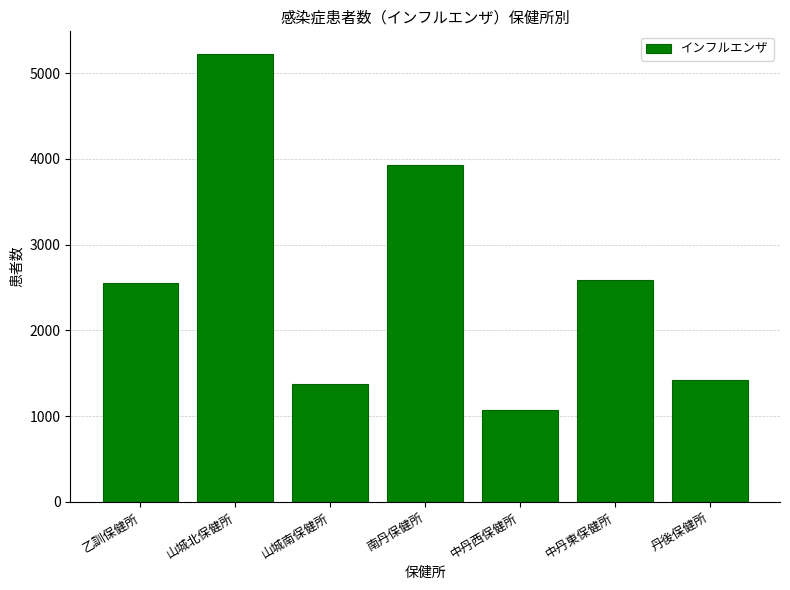

Which label corresponds to the smallest value in the chart?

中丹西保健所